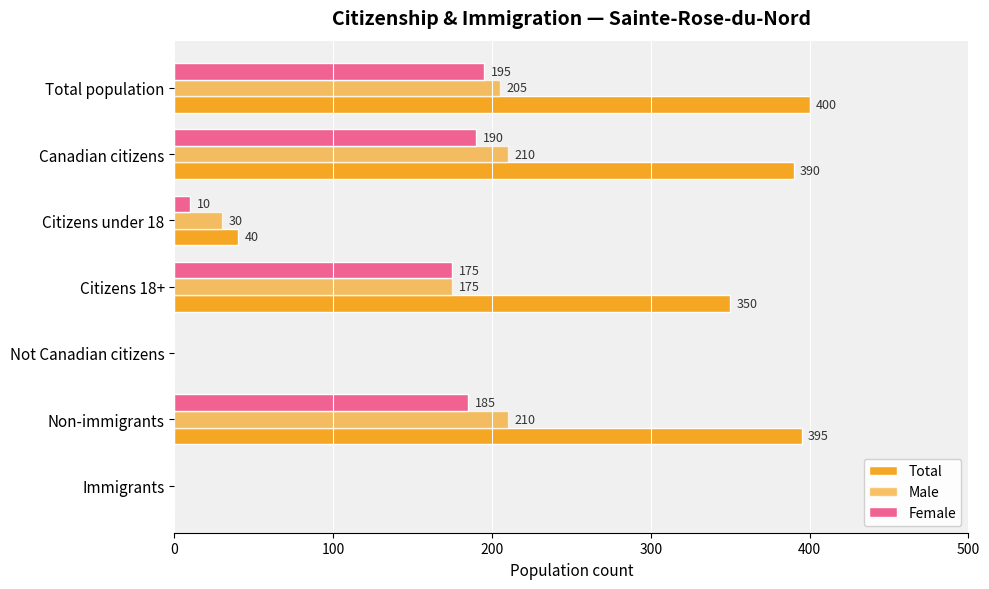

What is the difference between the maximum and minimum values in the Male series?

210